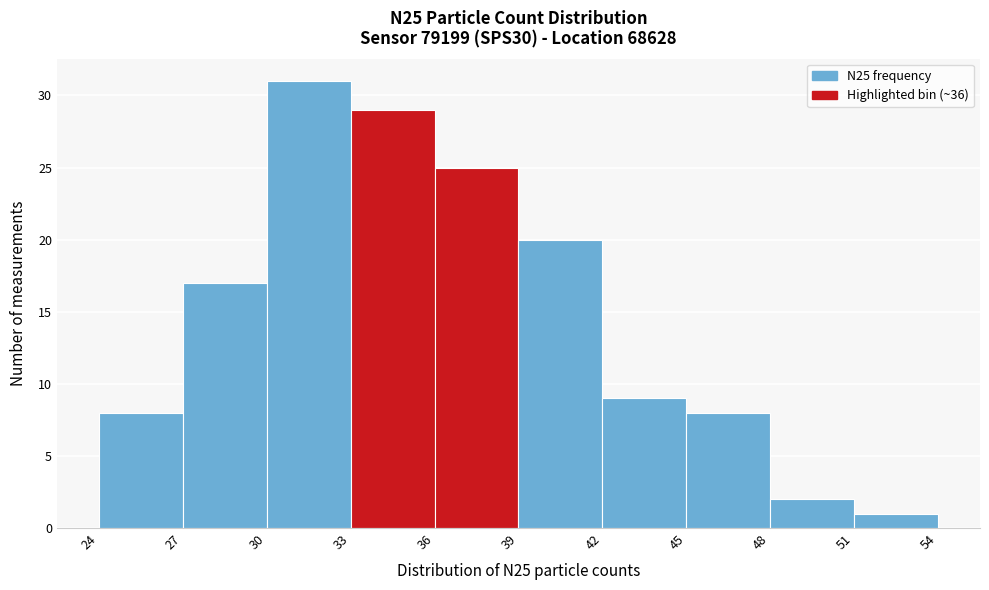

How tall is the bar that spans 24 to 27 on the x-axis? The values are not printed on the chart, so give them approximately, as read against the axis.

8